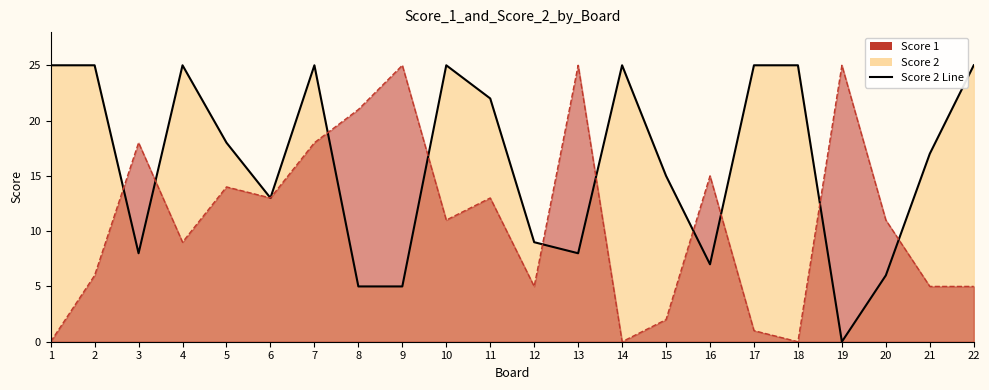

How many lines are shown in the chart?

1